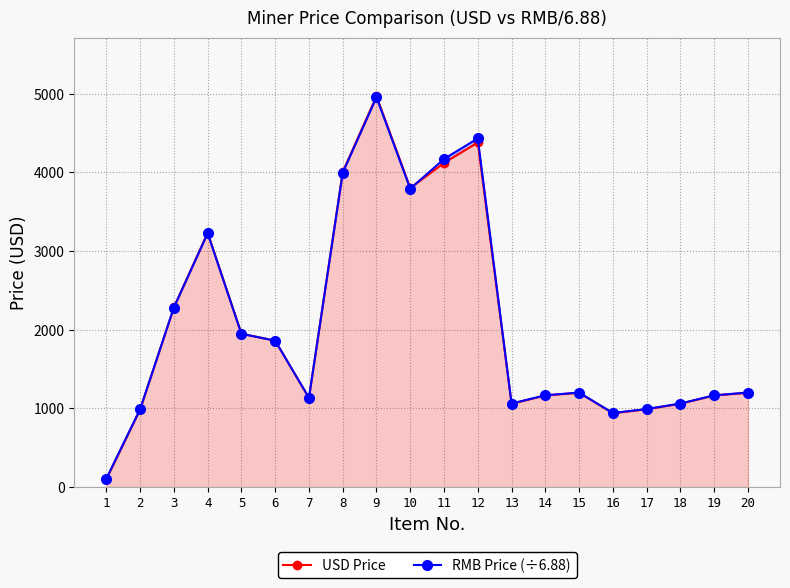

Between which two adjacent categories do RMB Price (÷6.88) and USD Price first intersect?

2 and 3